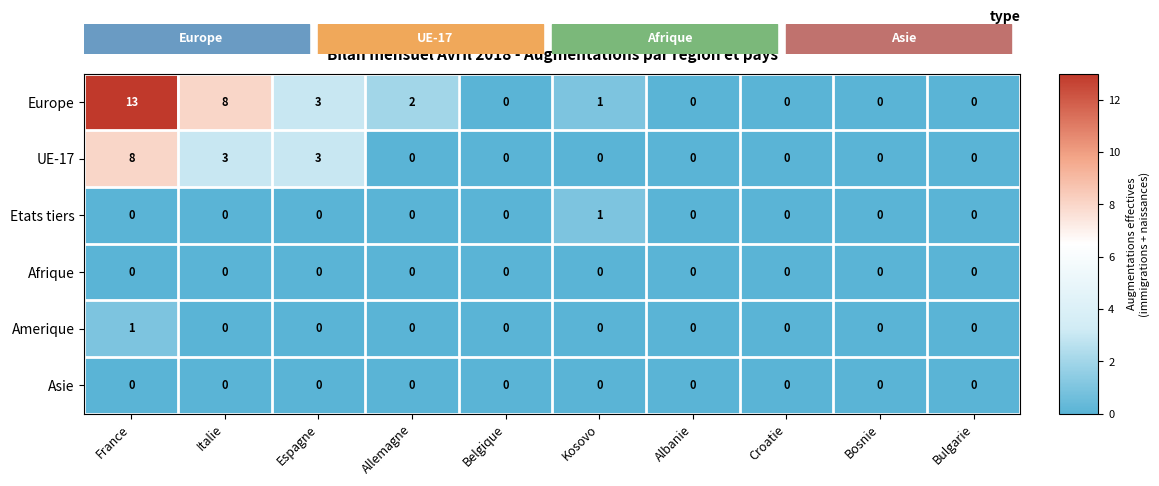

Which category has the highest value in the Etats tiers series?

Kosovo